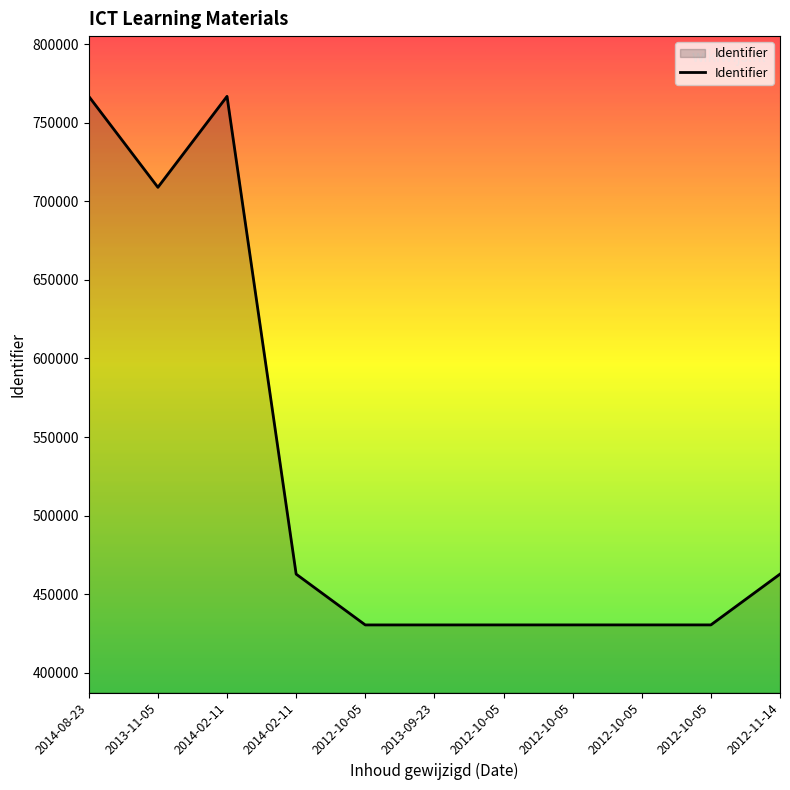

What is the average value?

522777